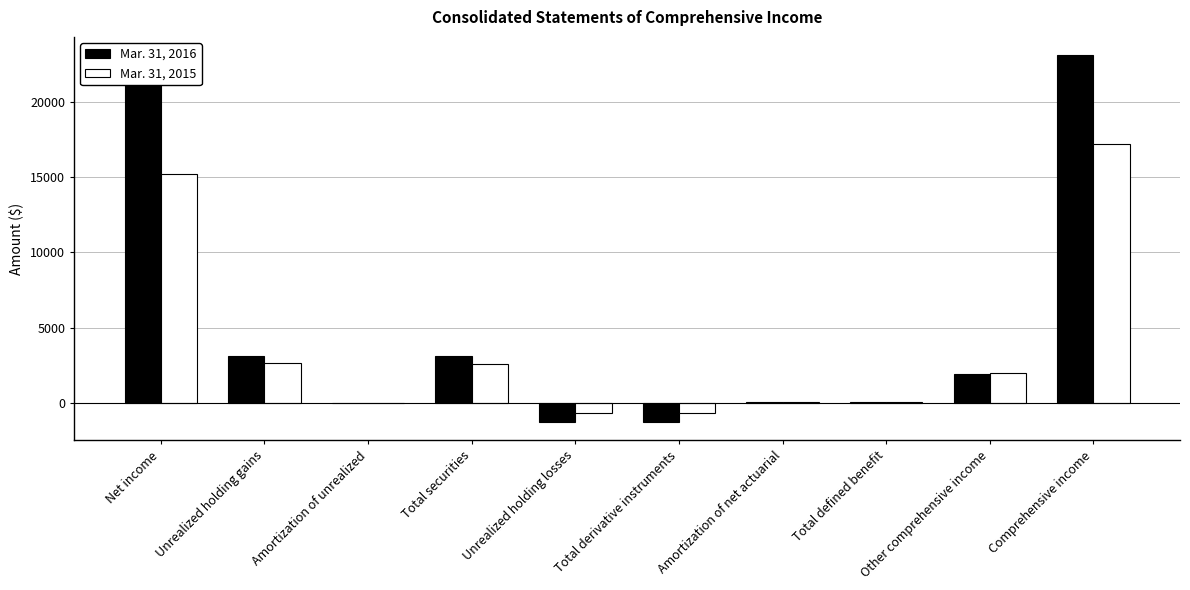

At which label does Mar. 31, 2016 first exceed 1893?

Net income